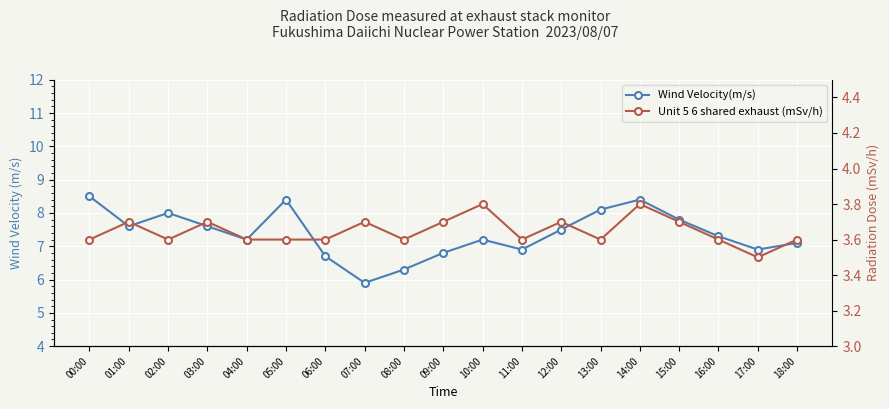

What is the sum of all Wind Velocity(m/s) values?

140.2